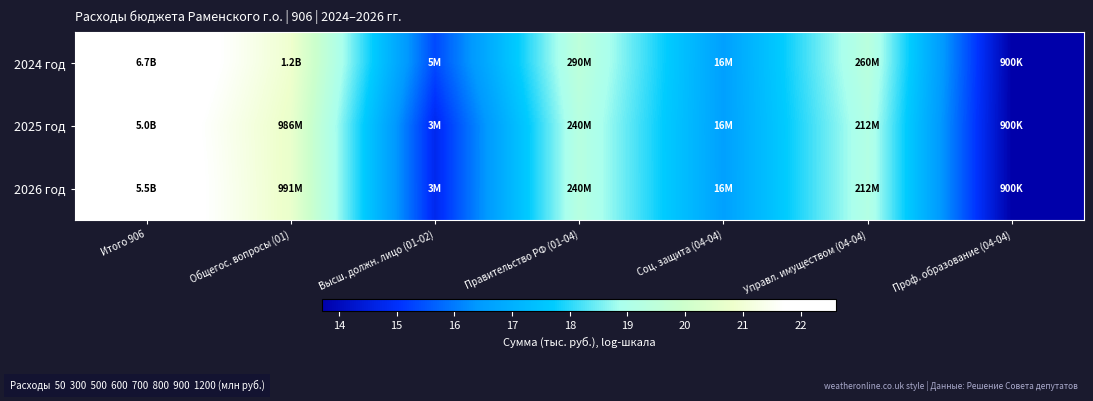

Reading right to left, extract all data points from this chart.

2024 год: Проф. образование (04-04)=13.7	Управл. имуществом (04-04)=19.4	Соц. защита (04-04)=16.6	Правительство РФ (01-04)=19.5	Высш. должн. лицо (01-02)=15.3	Общегос. вопросы (01)=20.9	Итого 906=22.6
2025 год: Проф. образование (04-04)=13.7	Управл. имуществом (04-04)=19.2	Соц. защита (04-04)=16.6	Правительство РФ (01-04)=19.3	Высш. должн. лицо (01-02)=14.8	Общегос. вопросы (01)=20.7	Итого 906=22.3
2026 год: Проф. образование (04-04)=13.7	Управл. имуществом (04-04)=19.2	Соц. защита (04-04)=16.6	Правительство РФ (01-04)=19.3	Высш. должн. лицо (01-02)=14.8	Общегос. вопросы (01)=20.7	Итого 906=22.4